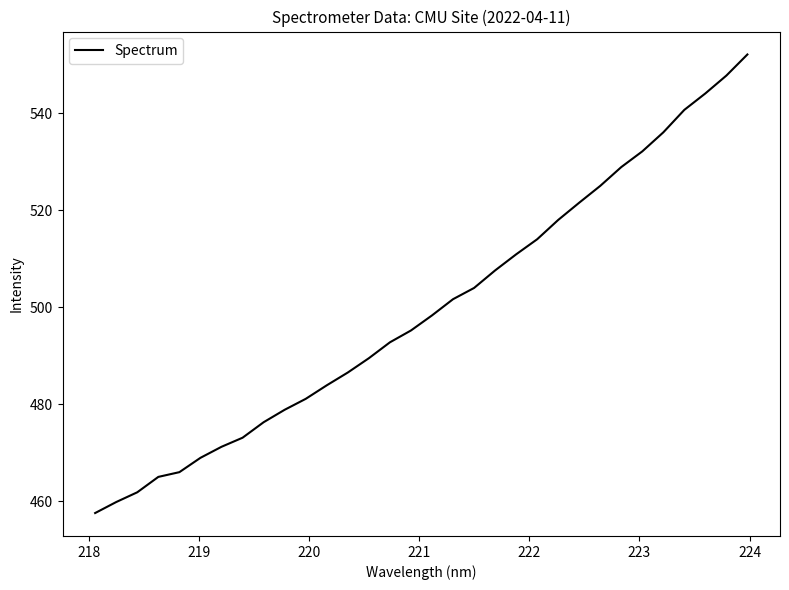

What is the minimum value shown in the chart?

457.6